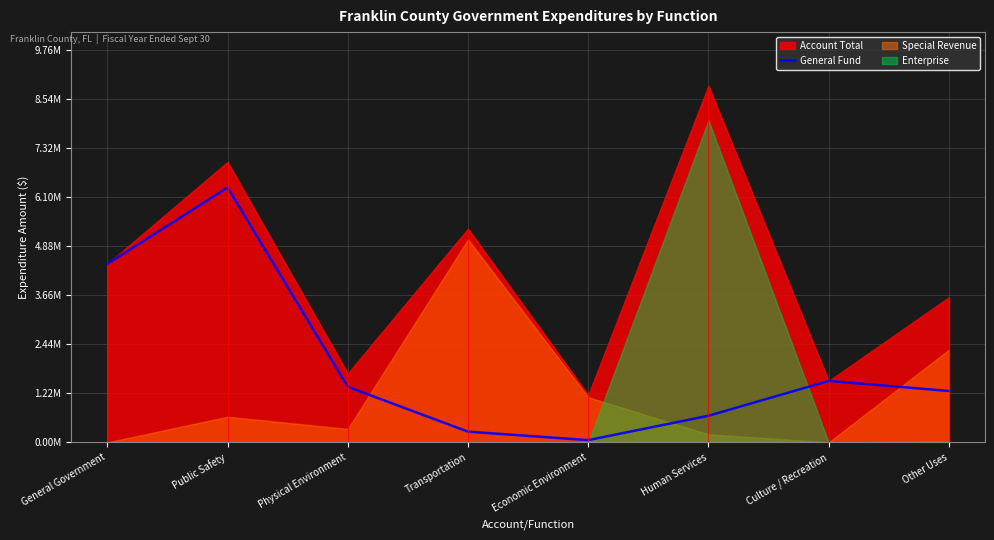

Does the chart have visible grid lines?

Yes